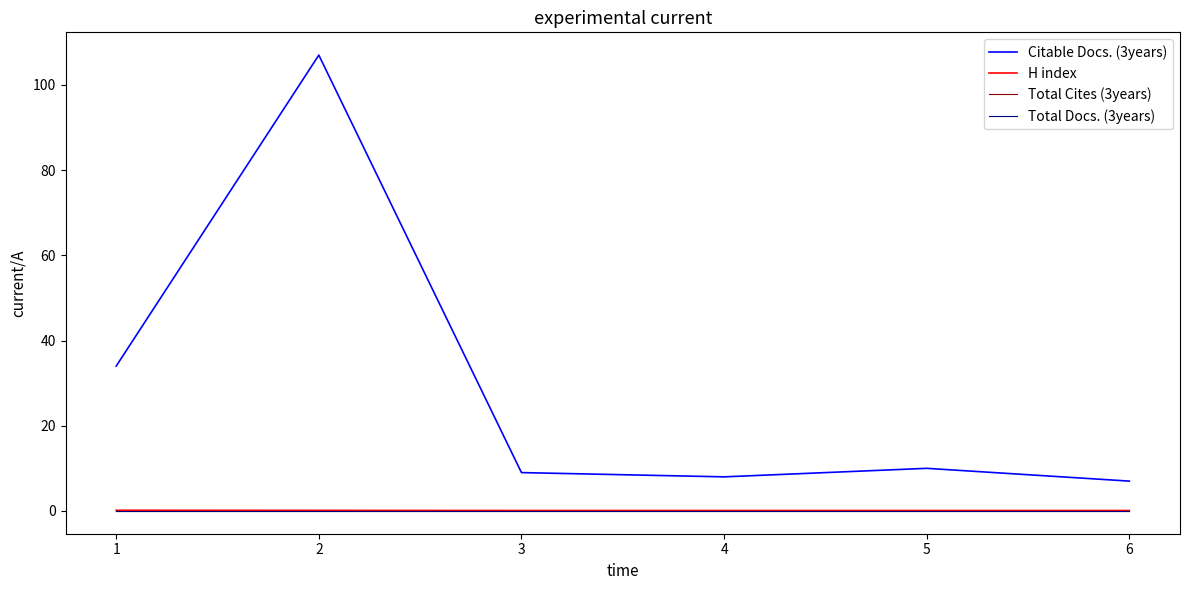

Between 3 and 4, which series saw the biggest shift?

Citable Docs. (3years)